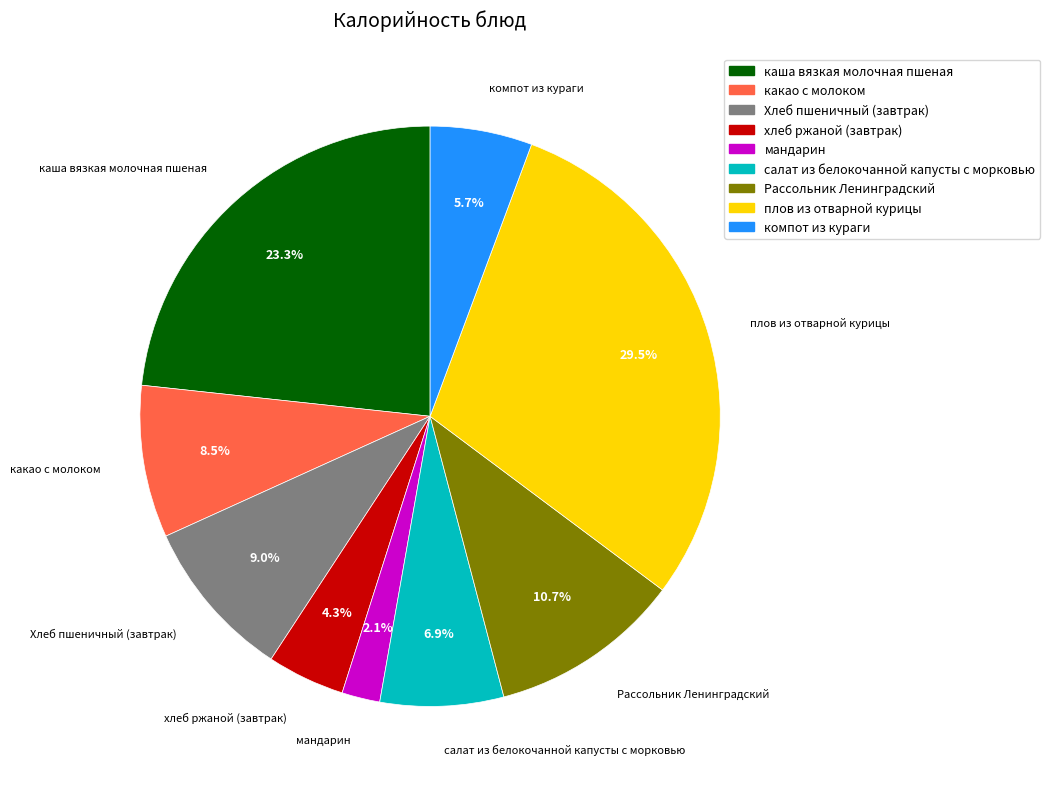

Count the number of slices in the pie.

9